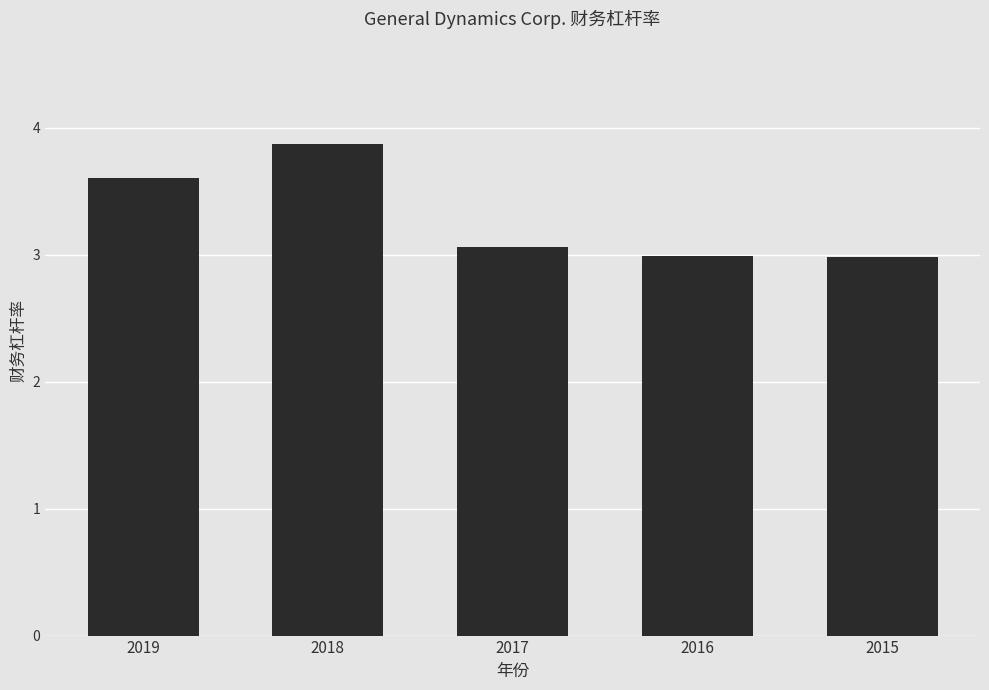

The chart shows a value of 3.9 at 2018. True or false?

True